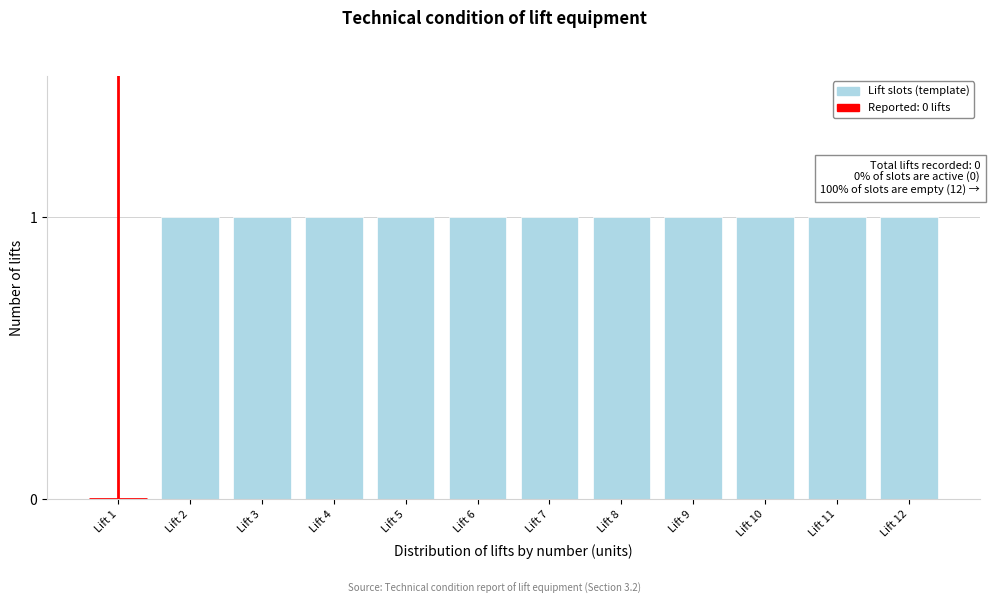

Reading left to right, what are all the values shown in this chart?

Lift 1=0	Lift 2=1	Lift 3=1	Lift 4=1	Lift 5=1	Lift 6=1	Lift 7=1	Lift 8=1	Lift 9=1	Lift 10=1	Lift 11=1	Lift 12=1